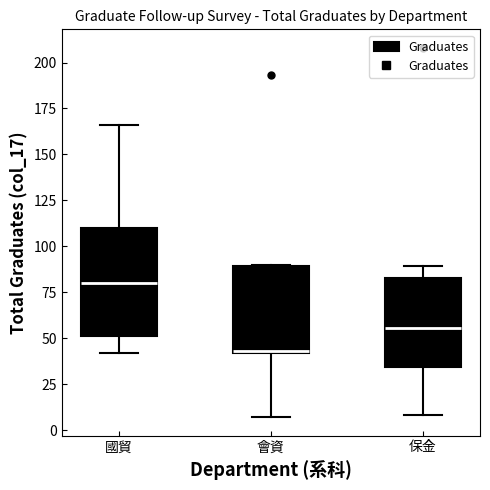

Which box's median line is the lowest?

會資